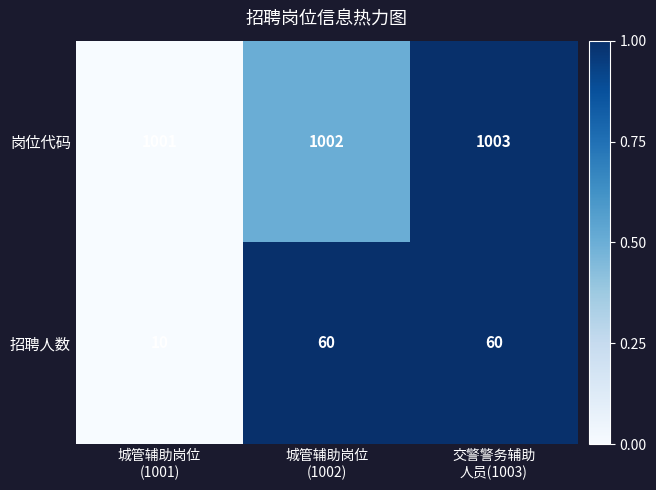

List the series in order of their peak value, lowest first.

招聘人数, 岗位代码